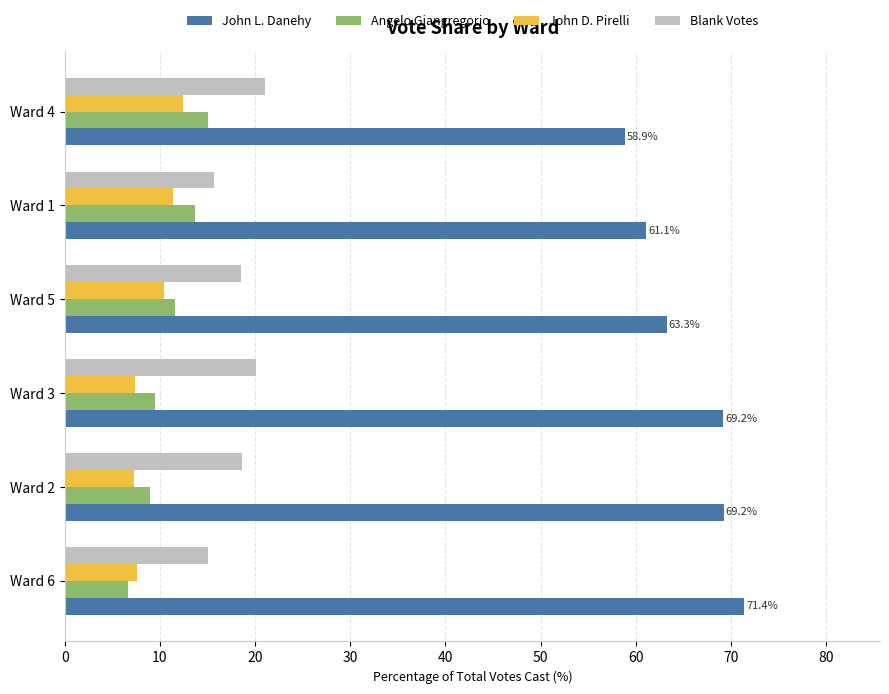

What is the greatest value displayed?

71.4